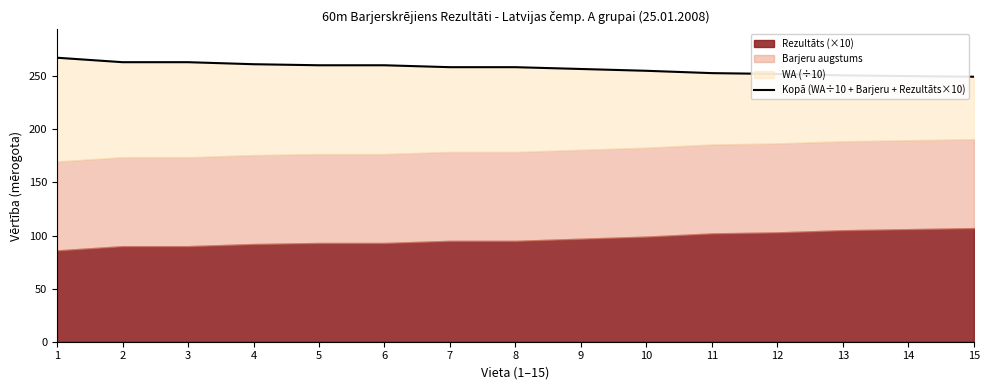

How many values exceed 258?

8